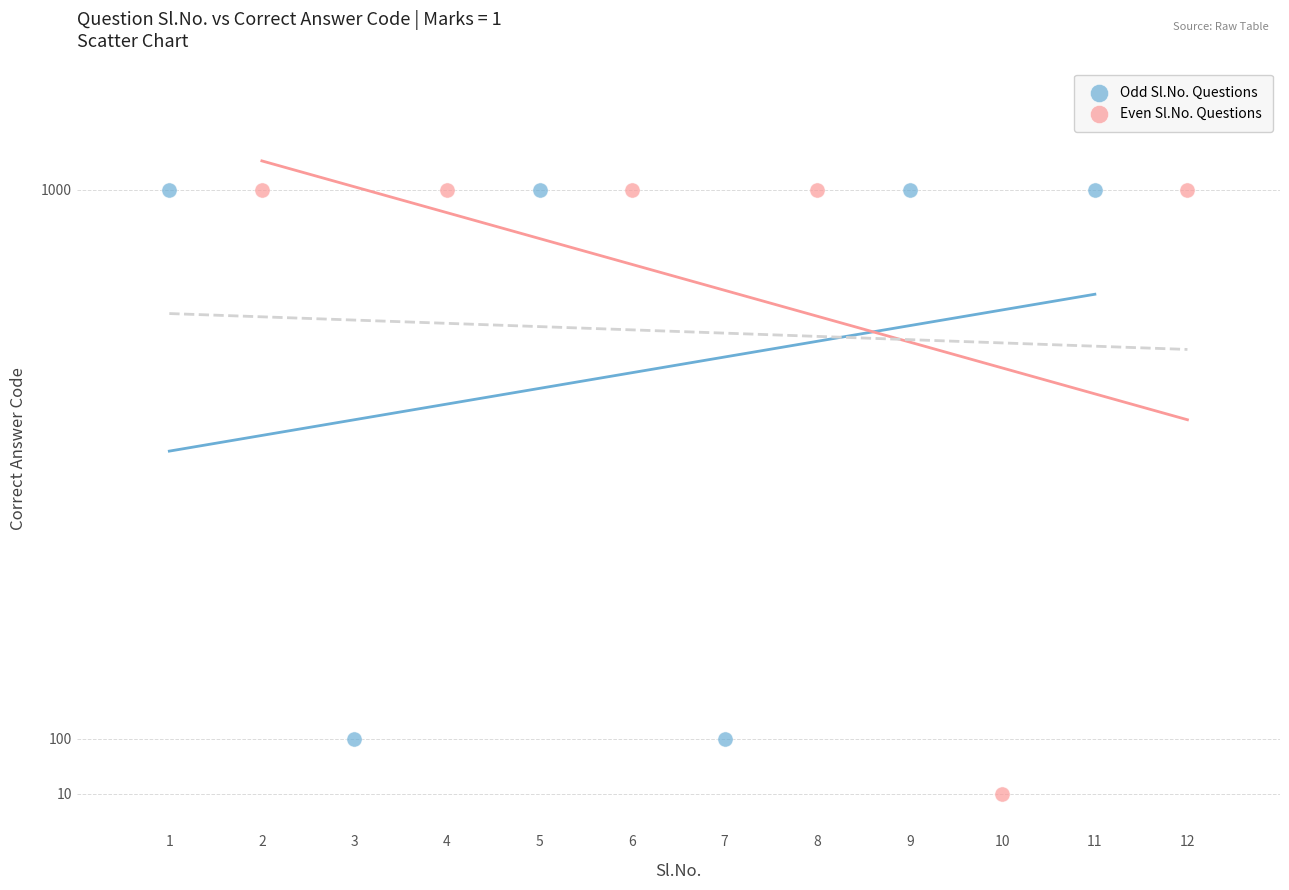

Which series has the widest spread of Y values?

Even Sl.No. Questions